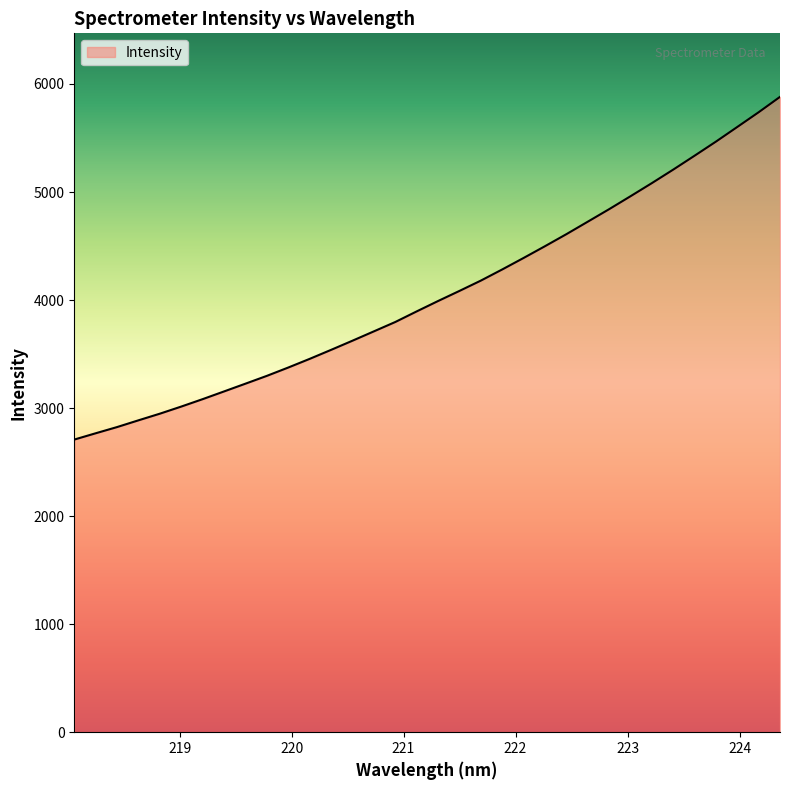

What is the difference between the maximum and minimum values?

3172.0